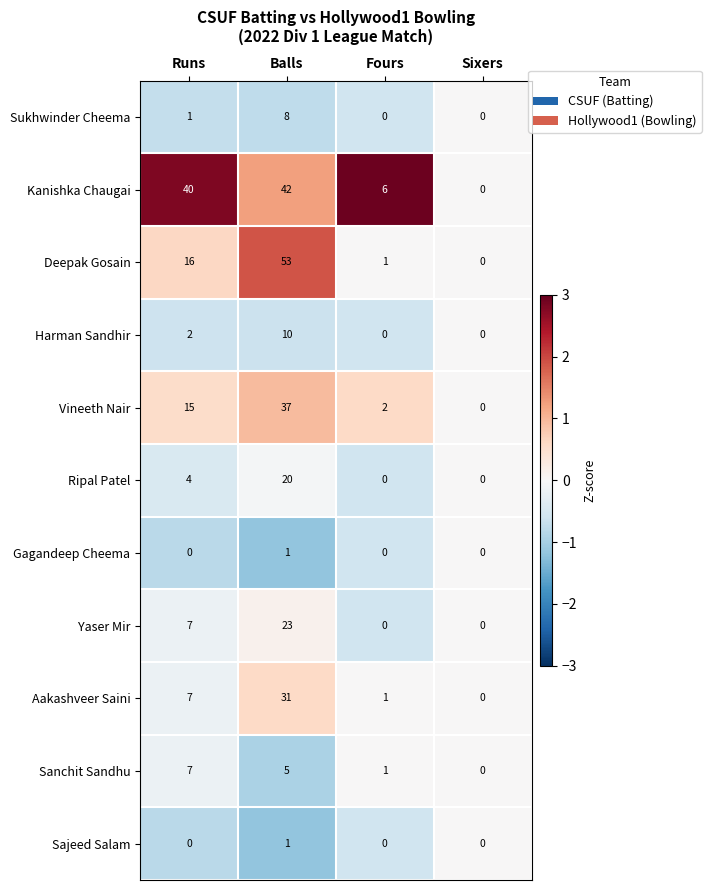

Is it true that Gagandeep Cheema equals -1 at Fours?

False